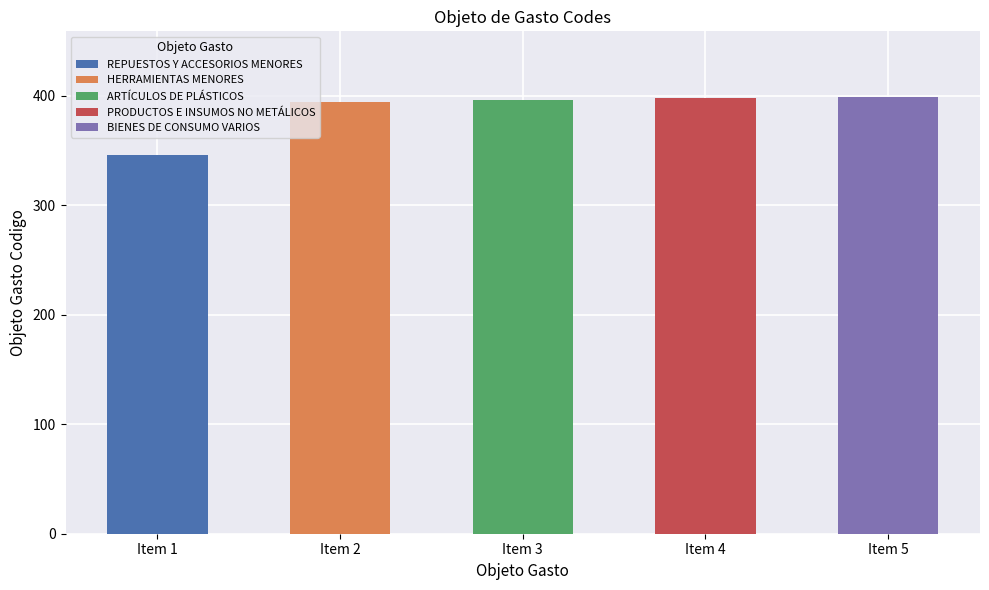

Approximately how many times larger is the value at Item 5 compared to Item 3?

1.0